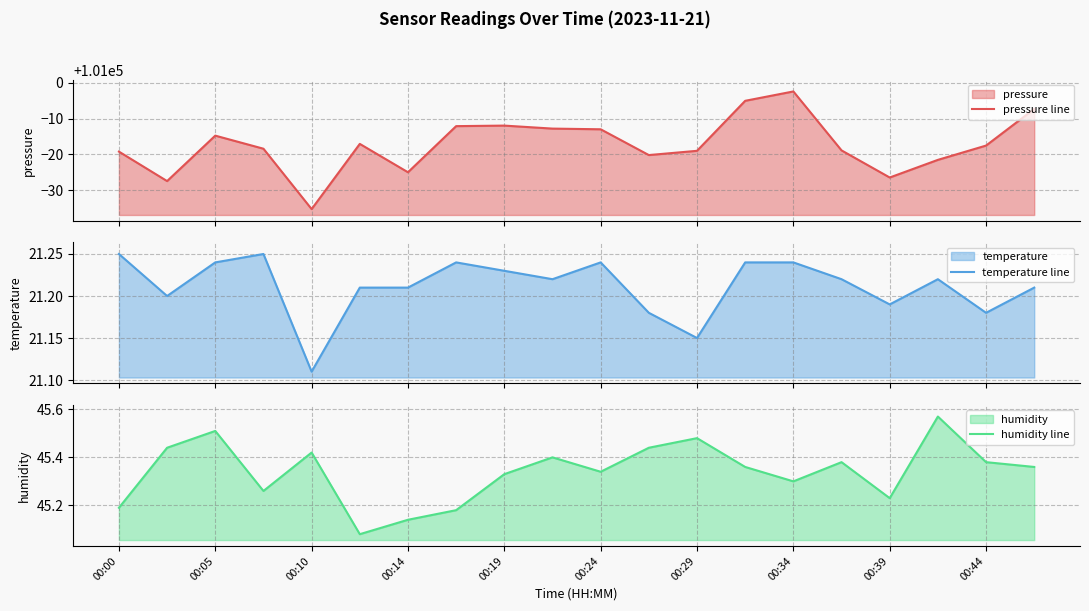

What are all the series names shown in the legend?

pressure line, temperature line, humidity line